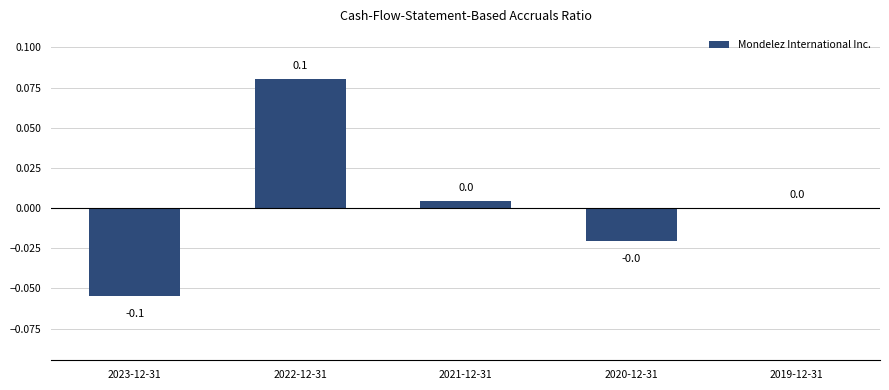

Which has a higher value, 2020-12-31 or 2023-12-31?

2020-12-31